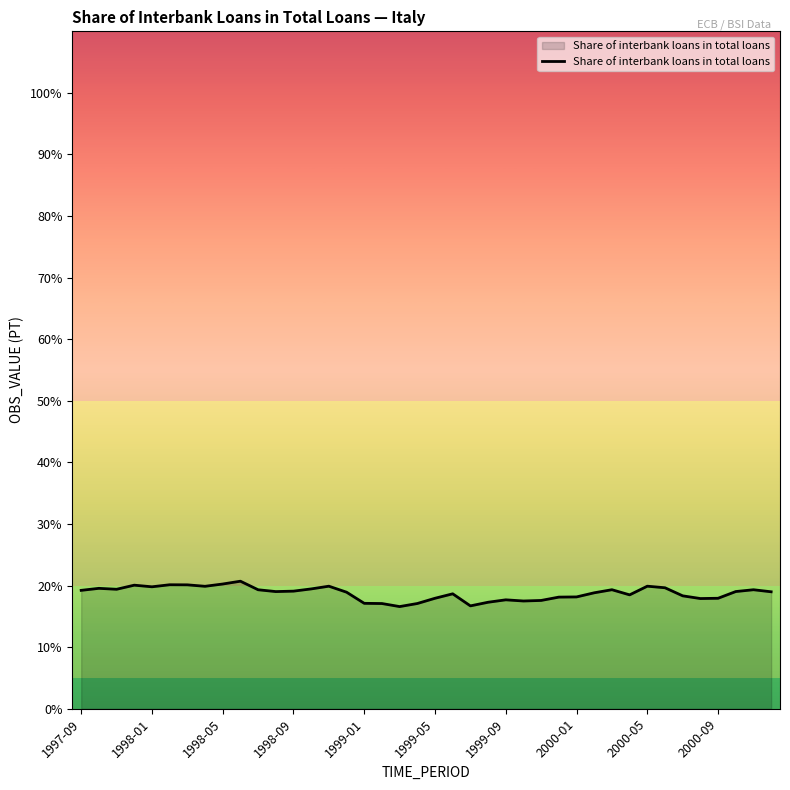

What is the minimum value shown in the chart?

16.6